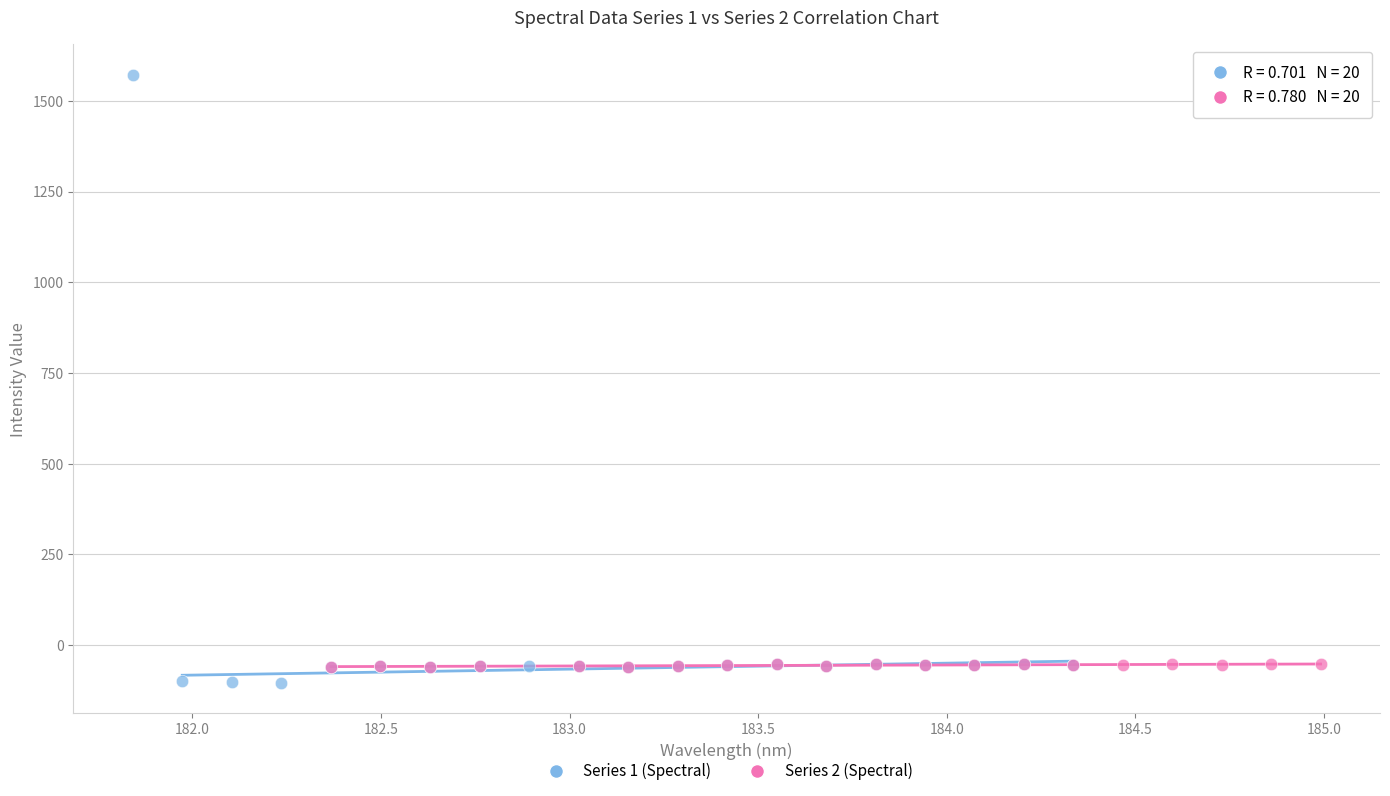

Which series contains the highest Y value?

Series 1 (Spectral)